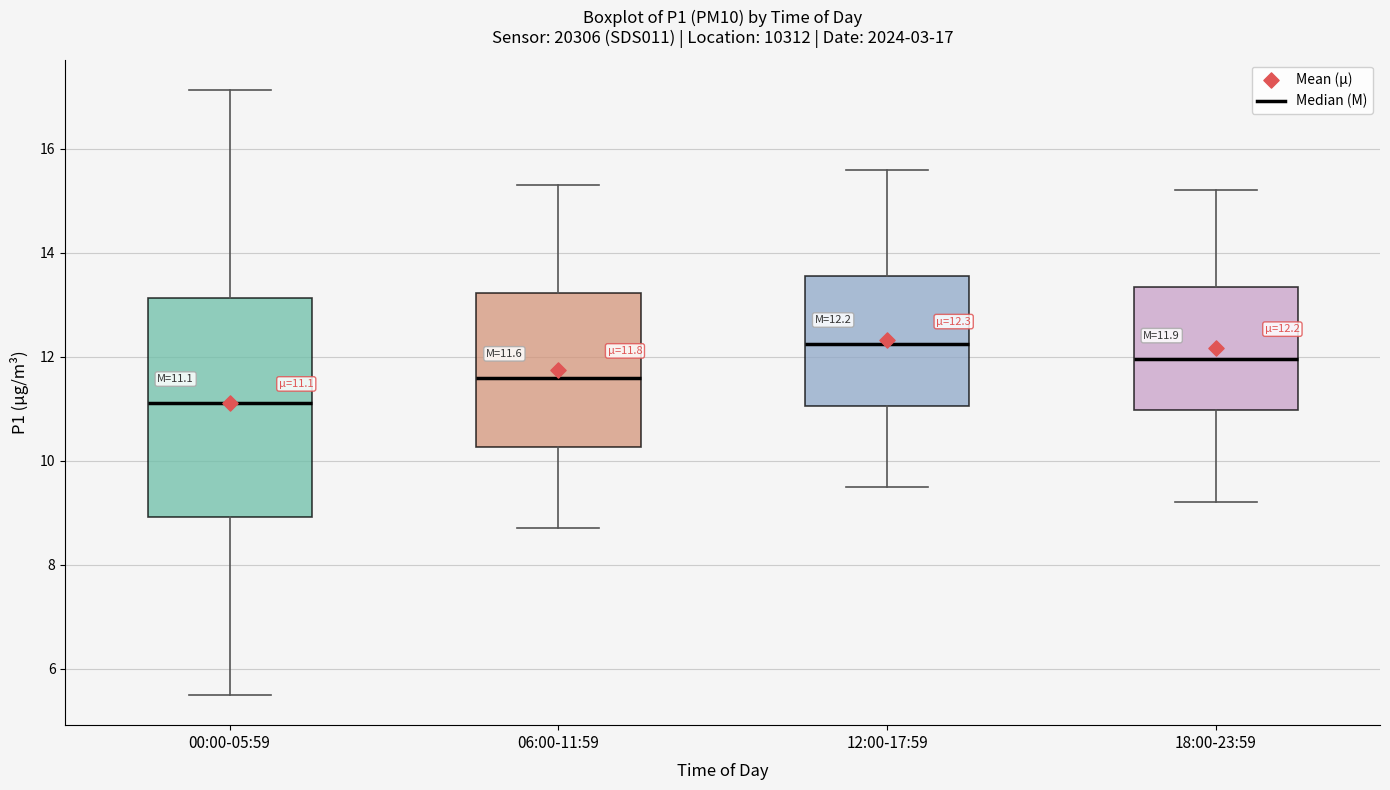

Which box is the tallest, from its lower edge to its upper edge?

00:00-05:59